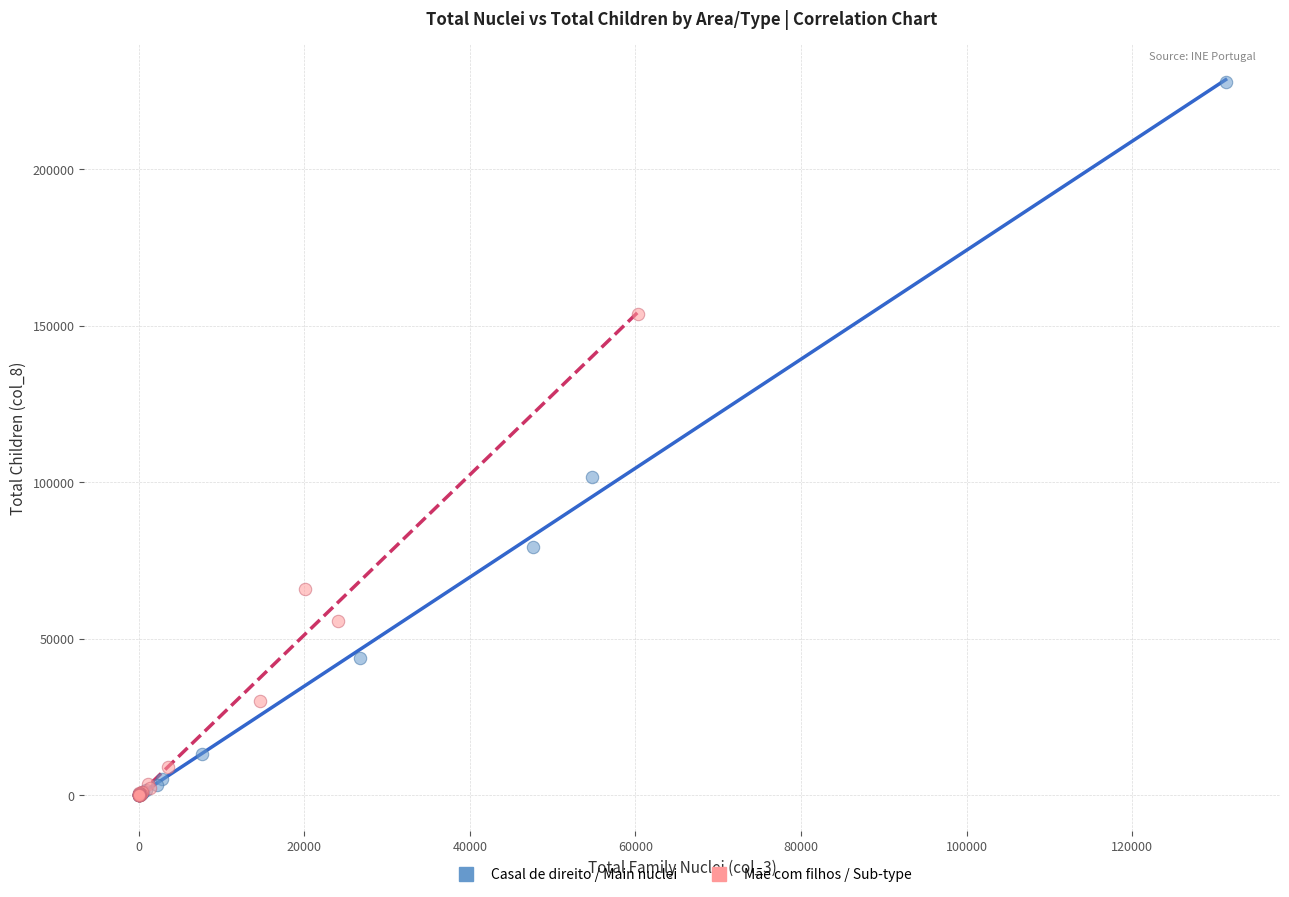

Which series reaches the maximum Y coordinate?

Casal de direito / Main nuclei